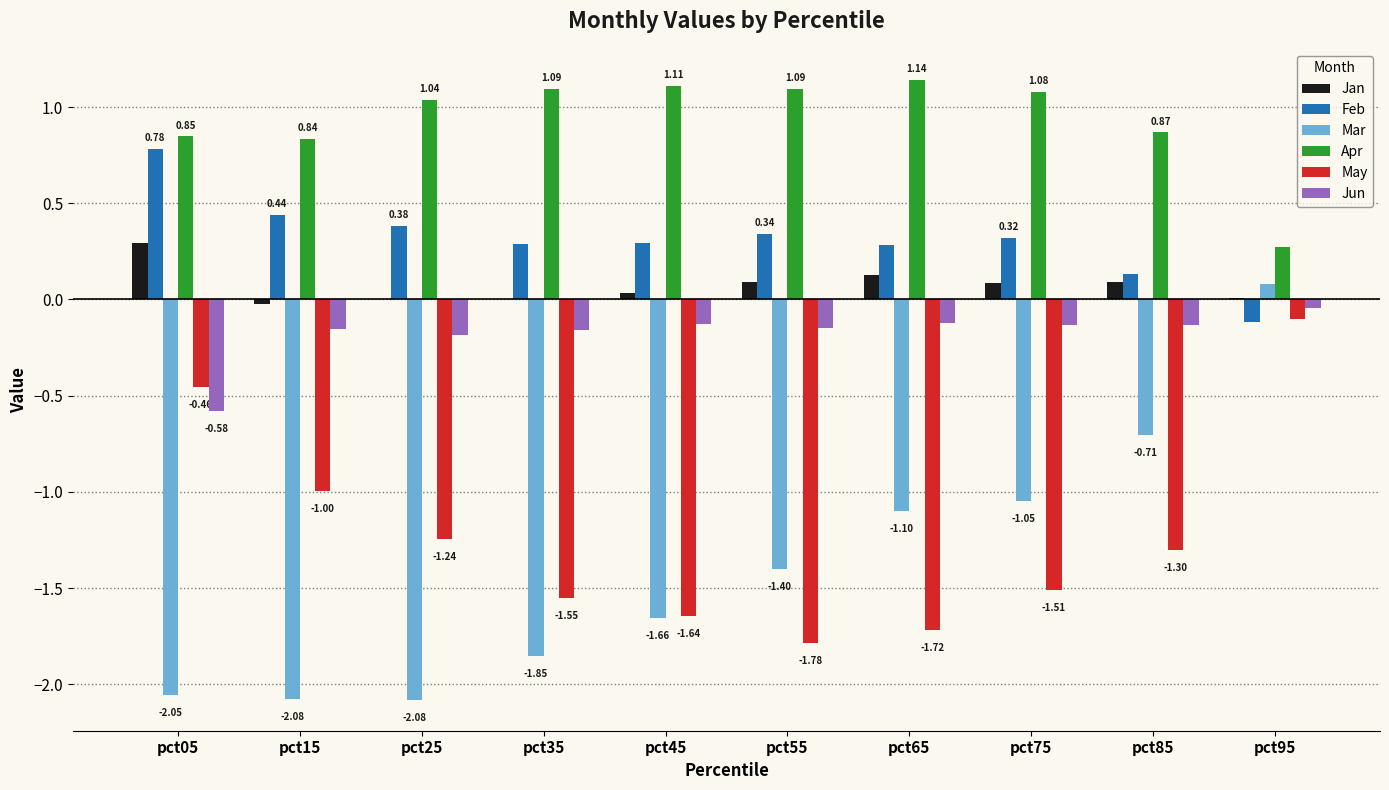

What is the total value across all series at pct15?

-2.0